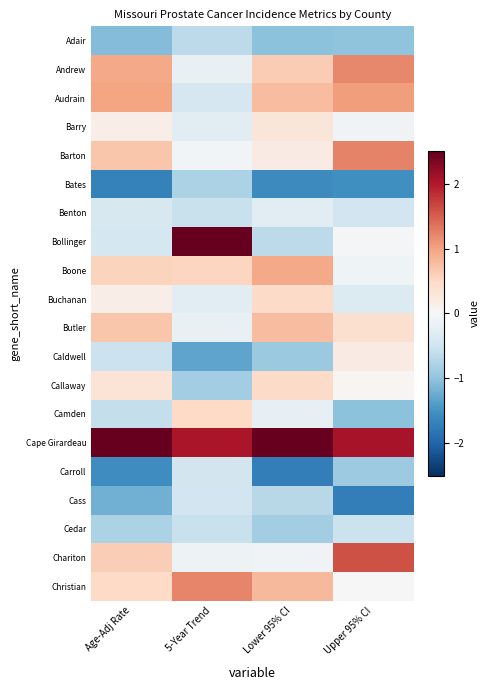

What is the spread (max minus min) of values at Upper 95% CI?

3.8